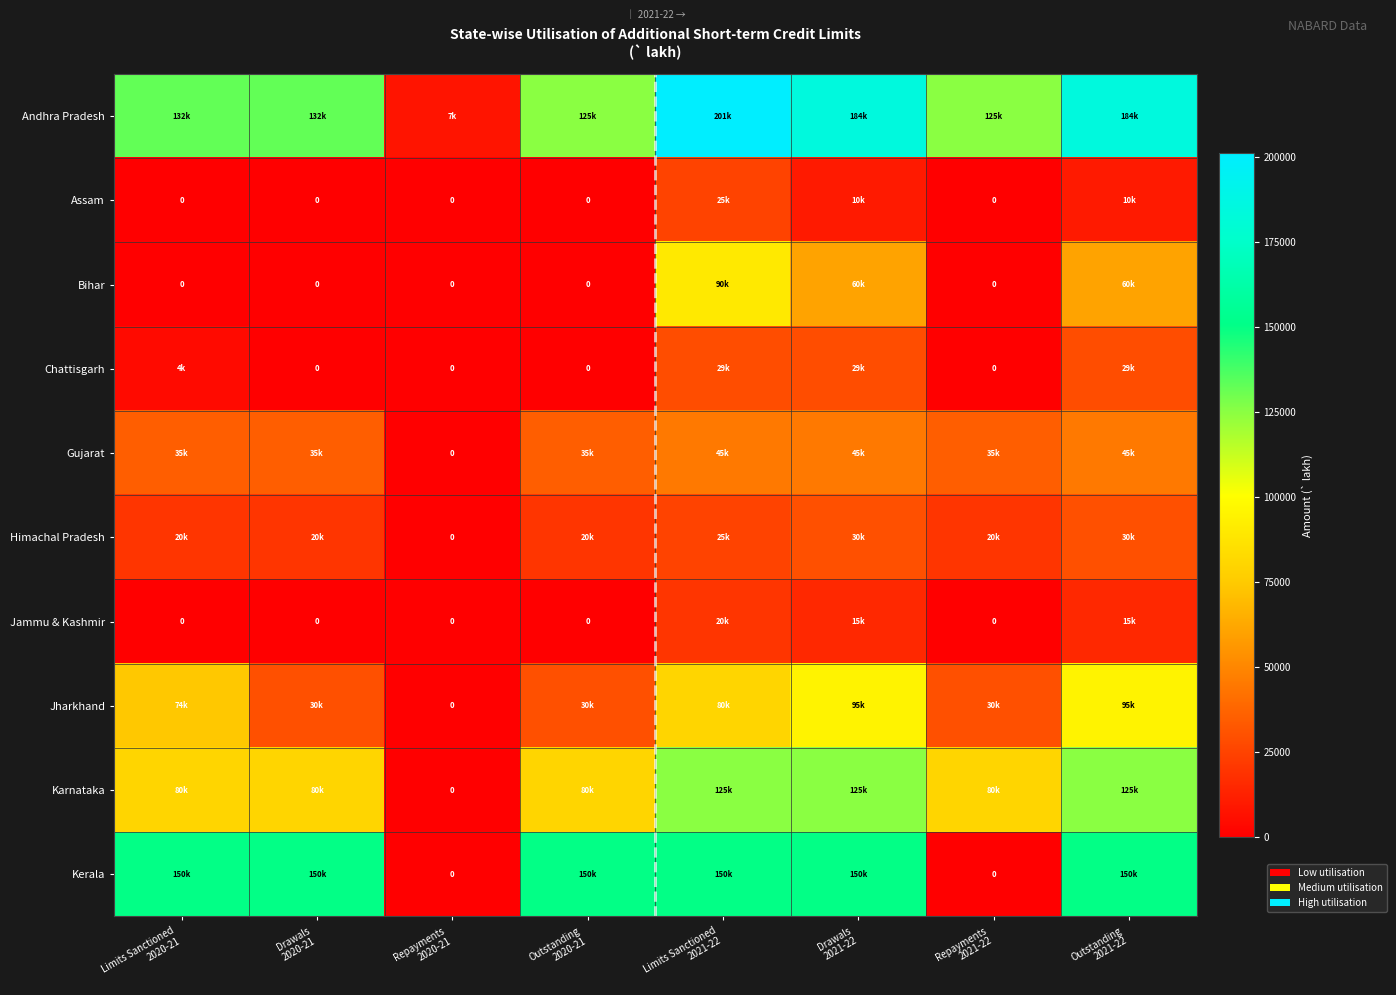

What is the difference between the second highest and minimum values in the Jharkhand series?

95000